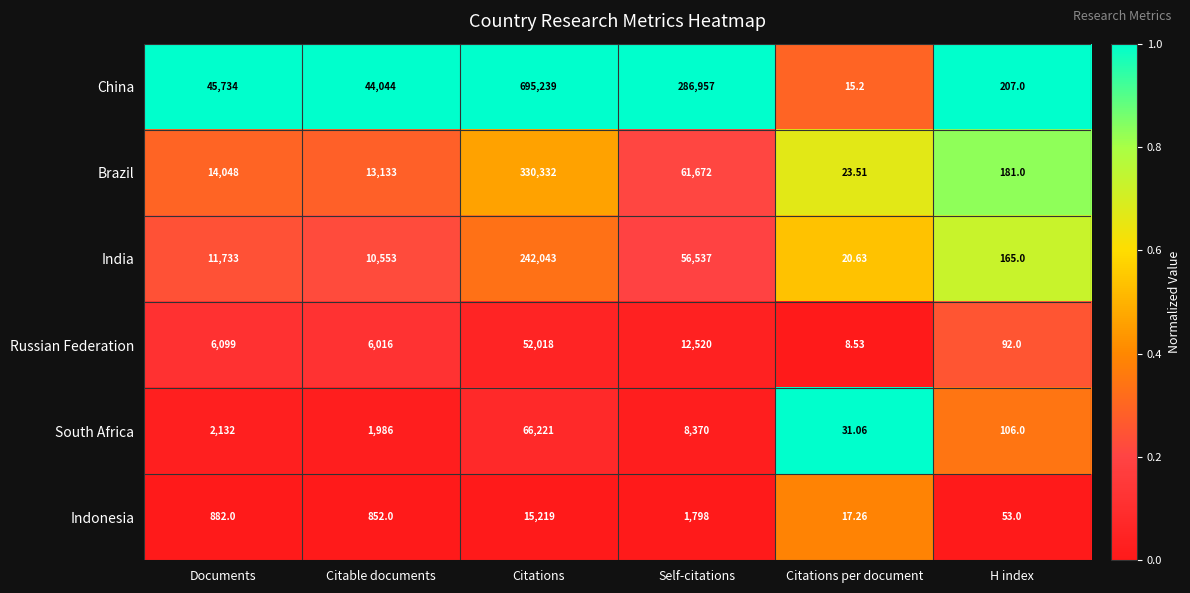

Where is China nearest to the value 347627?

Self-citations